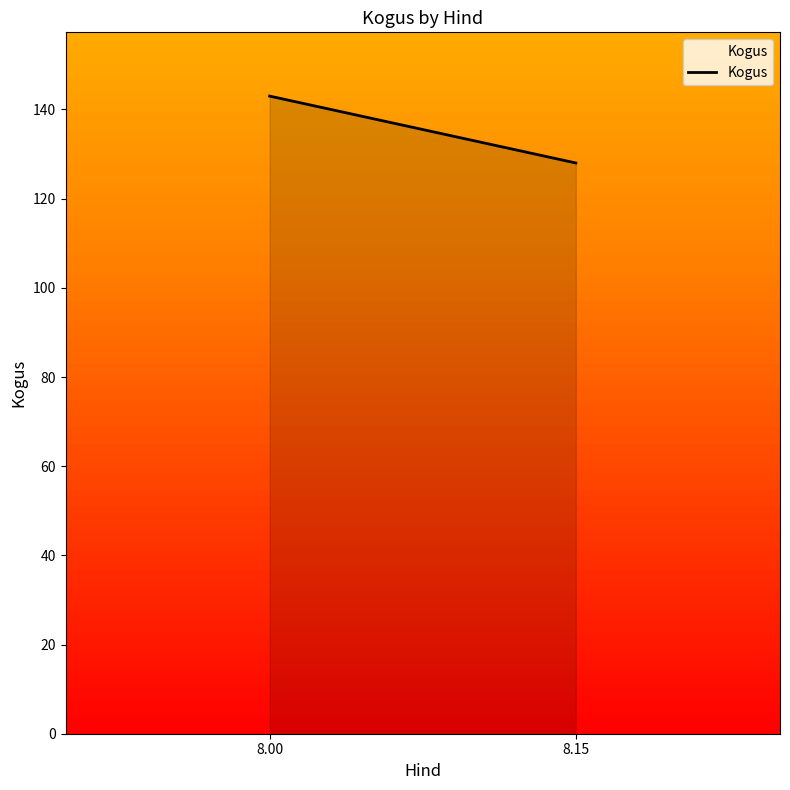

What is the smallest value displayed?

128